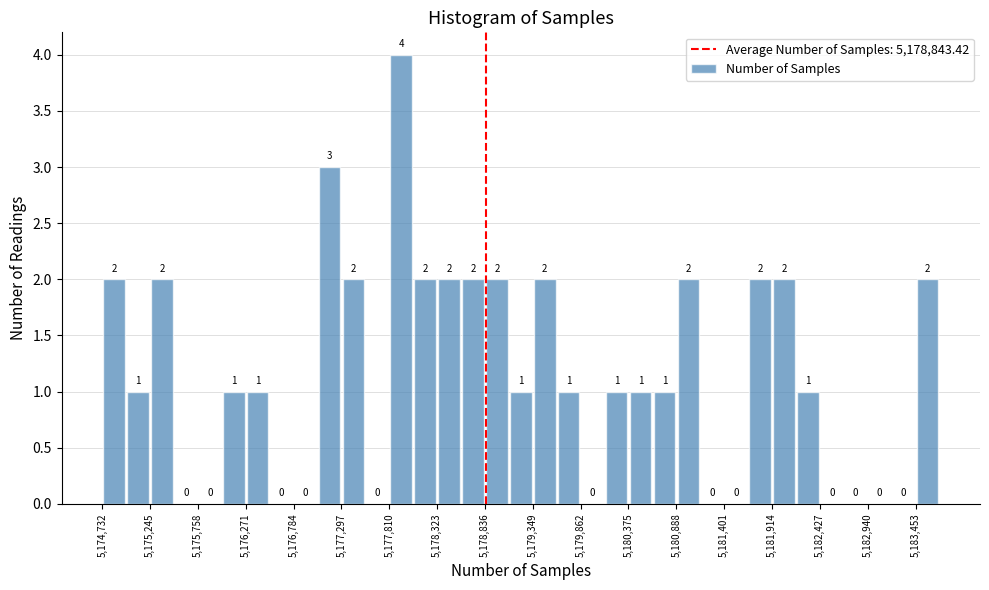

Around what value on the x-axis is the tallest bar? Give the approximate position of its centre, as read against the axis.

5177900